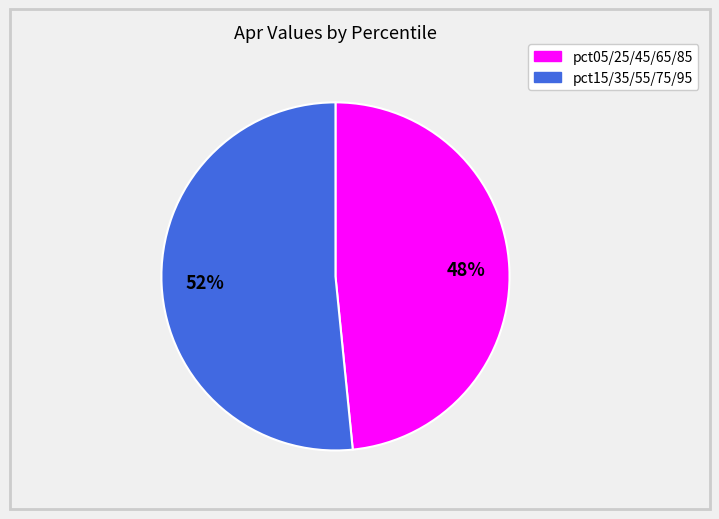

To the nearest percent, what is the average slice percentage?

50%